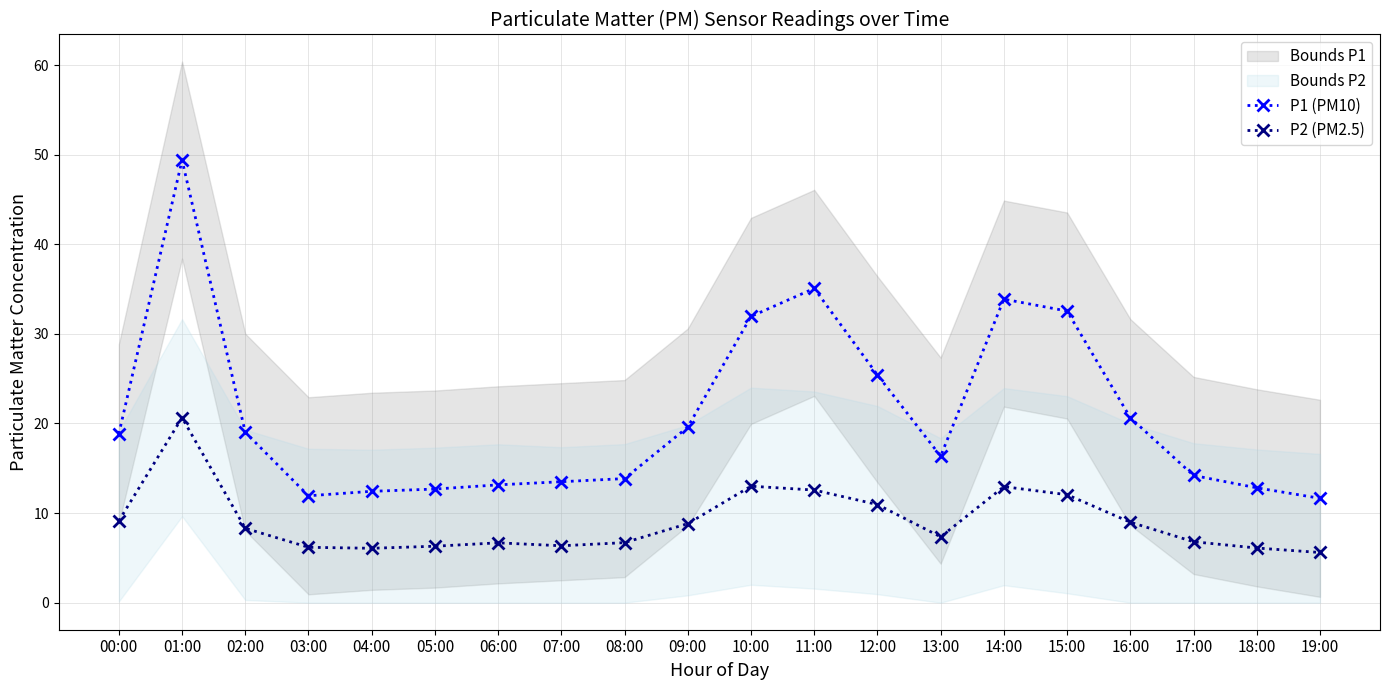

Is it true that P1 (PM10) equals 12.7 at 05:00?

True